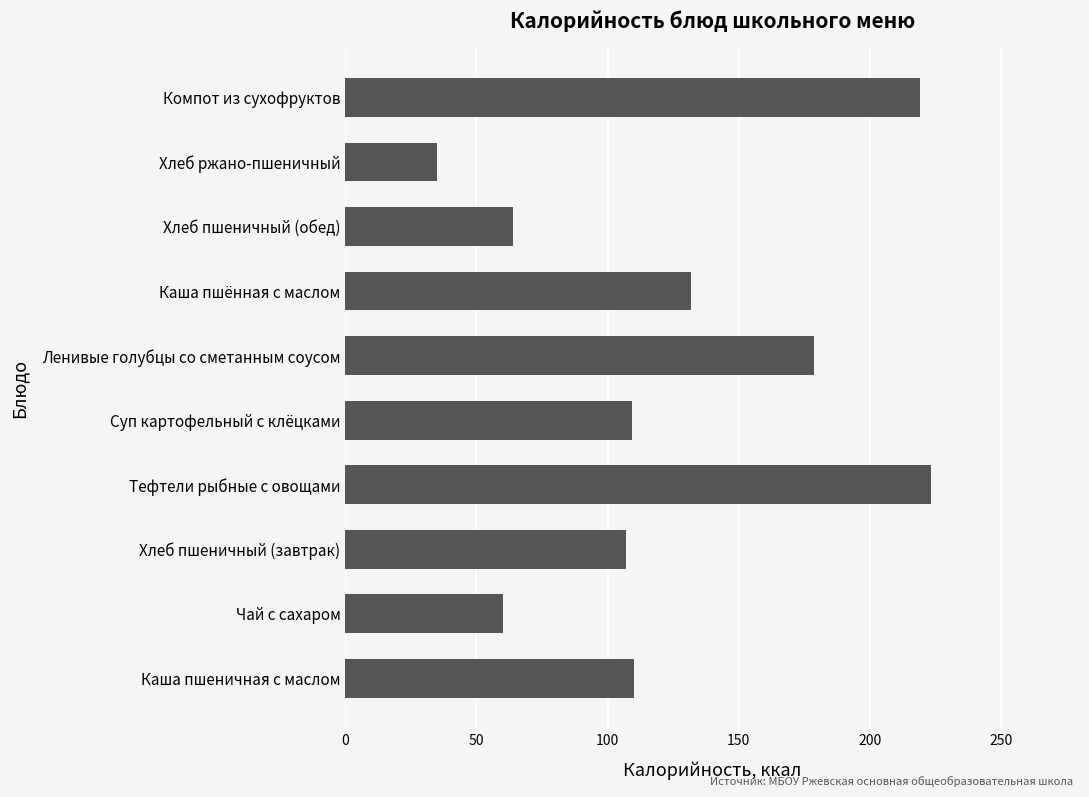

What is the approximate value at Ленивые голубцы со сметанным соусом?

178.7